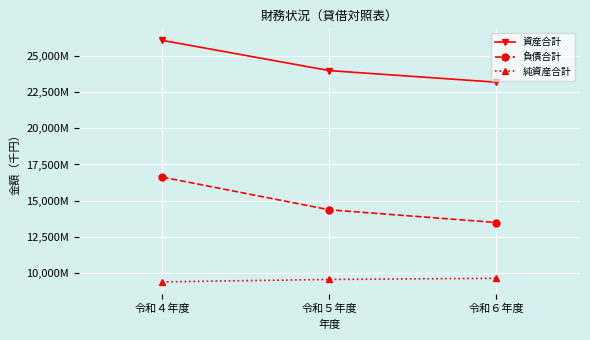

What are all the series names shown in the legend?

資産合計, 負債合計, 純資産合計